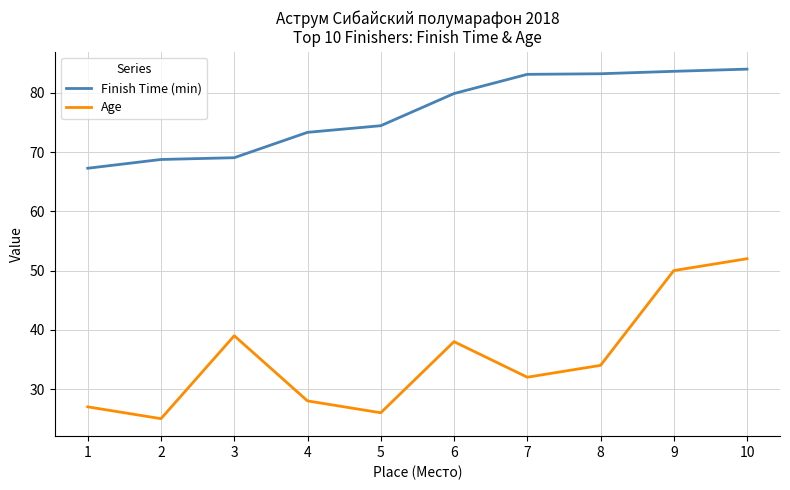

Which series changed the most between 2 and 6?

Age